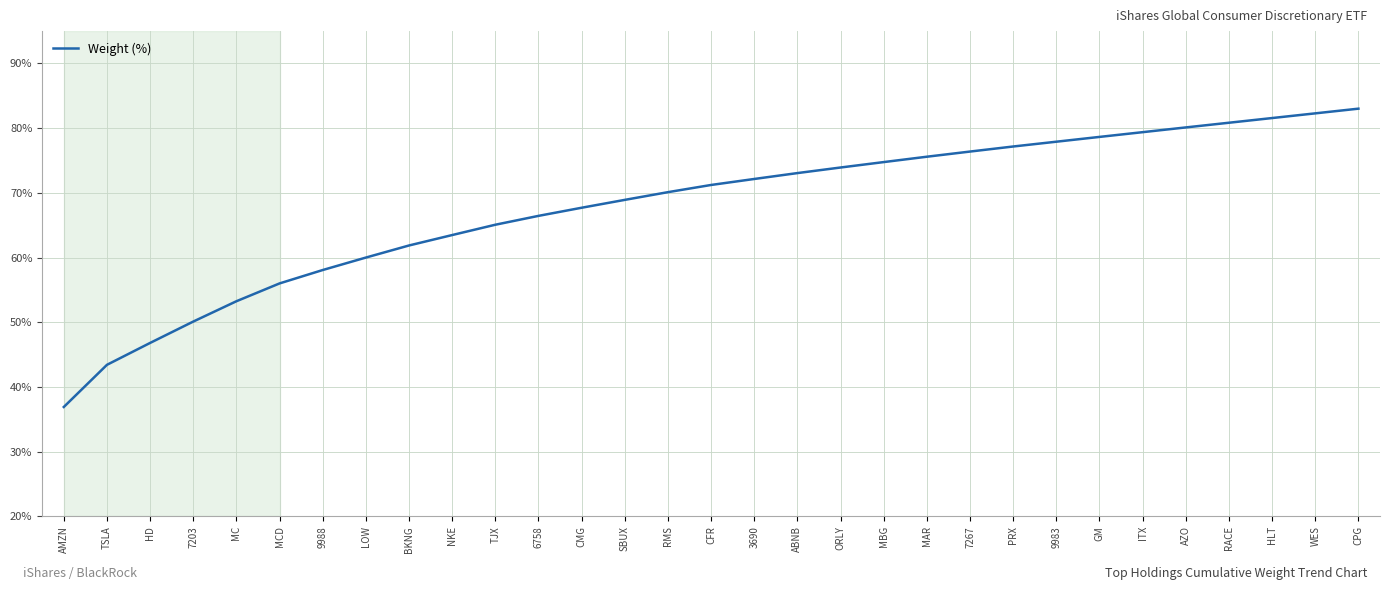

What is the maximum value shown in the chart?

83.0